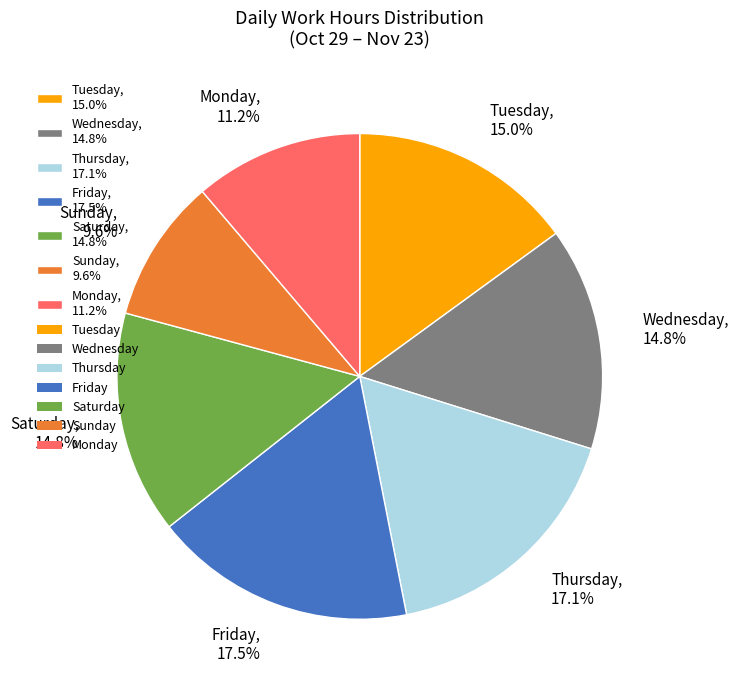

How many segments does this pie chart have?

7